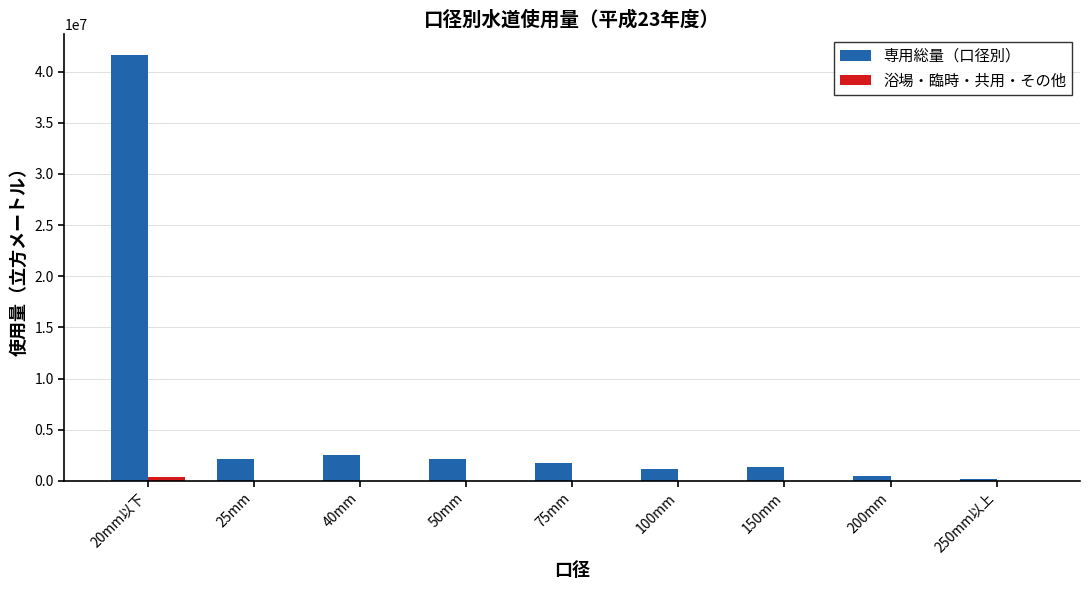

Where is 専用総量（口径別） nearest to the value 20913187?

40mm